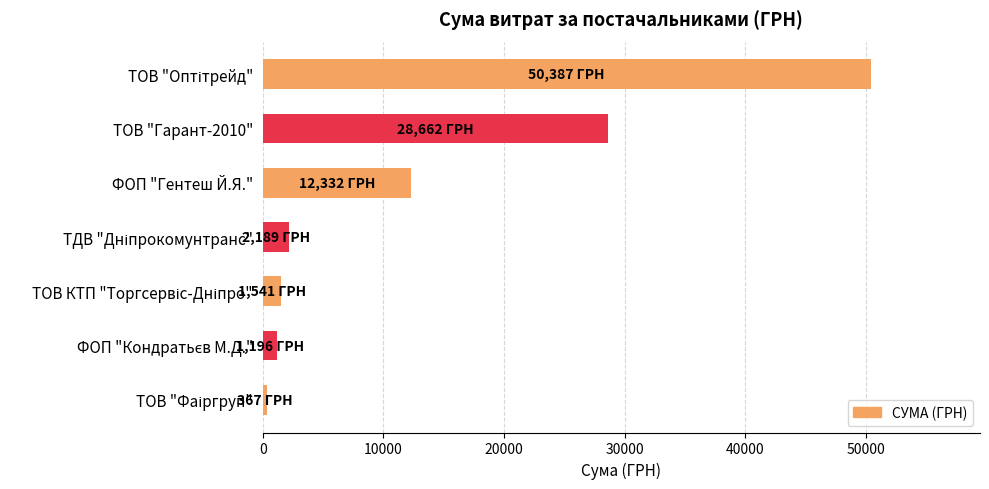

Is it true that the value at ФОП "Гентеш Й.Я." is 12332.0?

True